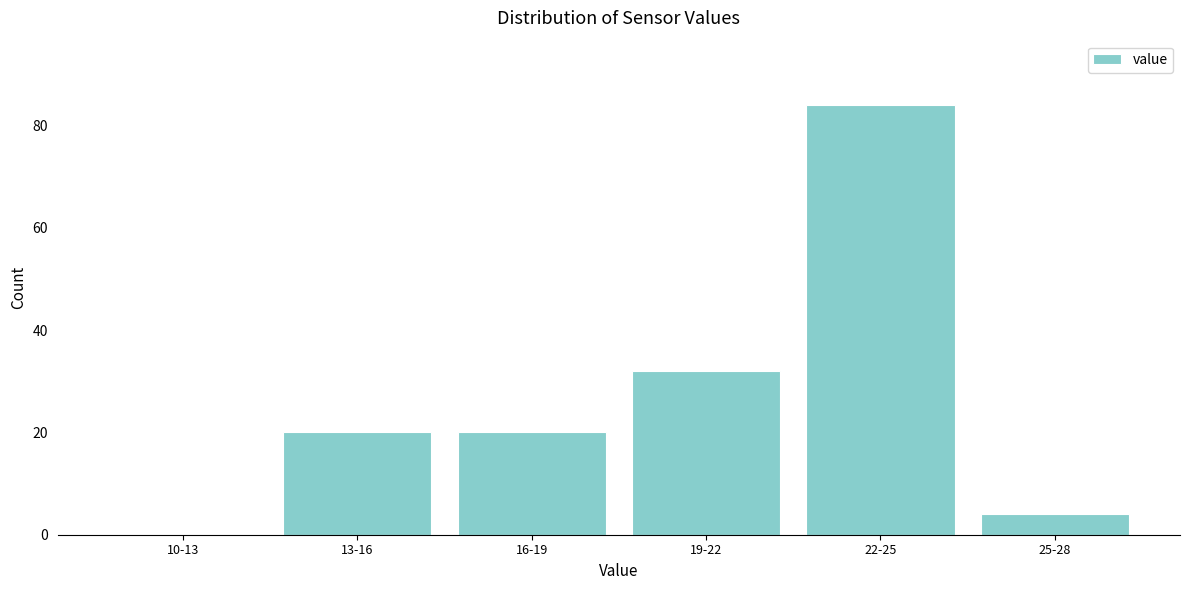

Reading left to right, extract all data points from this chart.

10-13=0	13-16=20	16-19=20	19-22=32	22-25=84	25-28=4